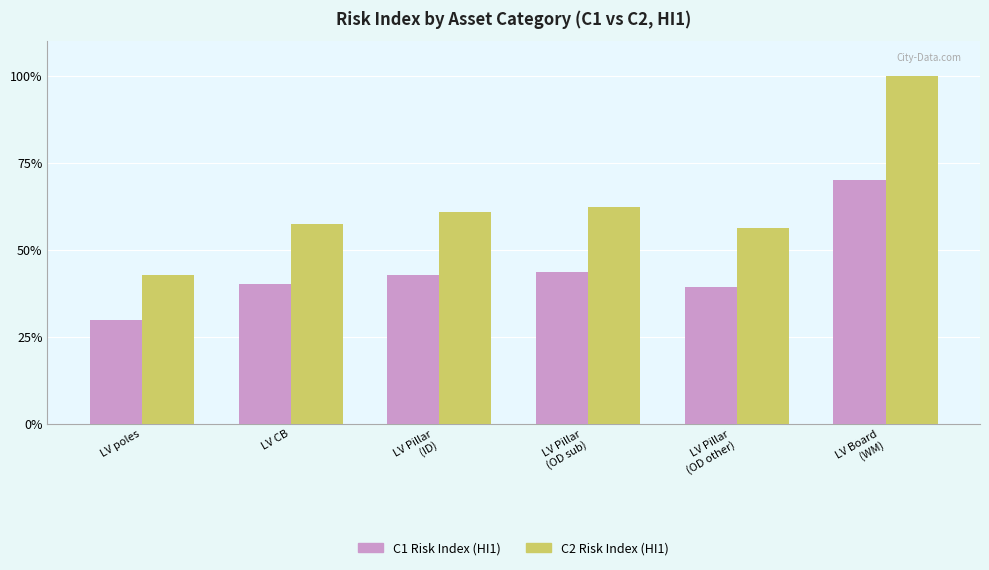

Count the number of data series in this chart.

2